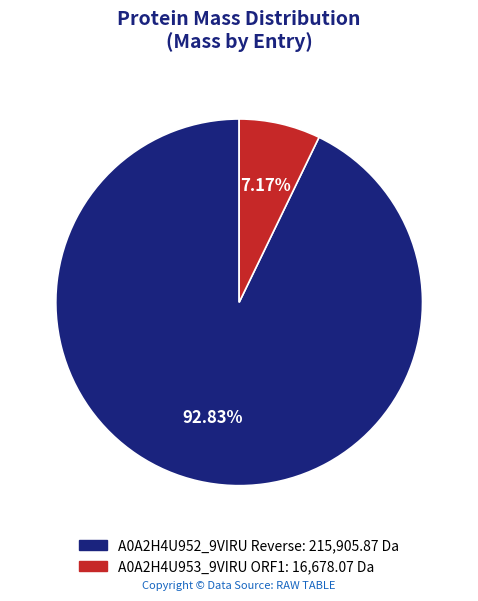

Does any single category account for the majority?

Yes